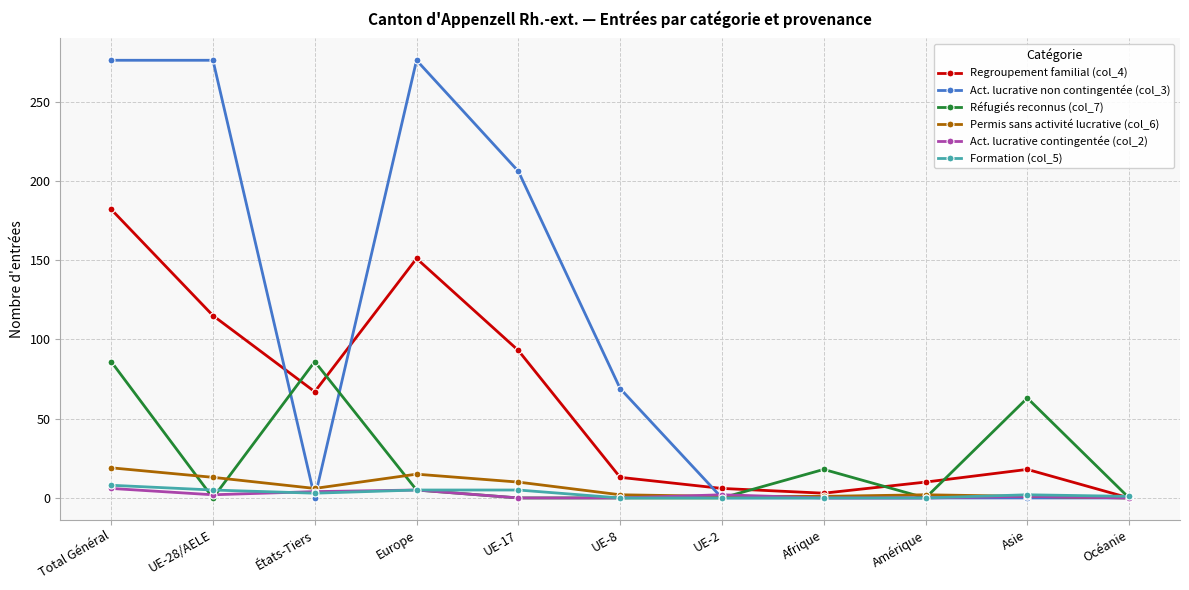

True or false: Formation (col_5) has a value of 0 at UE-8.

True